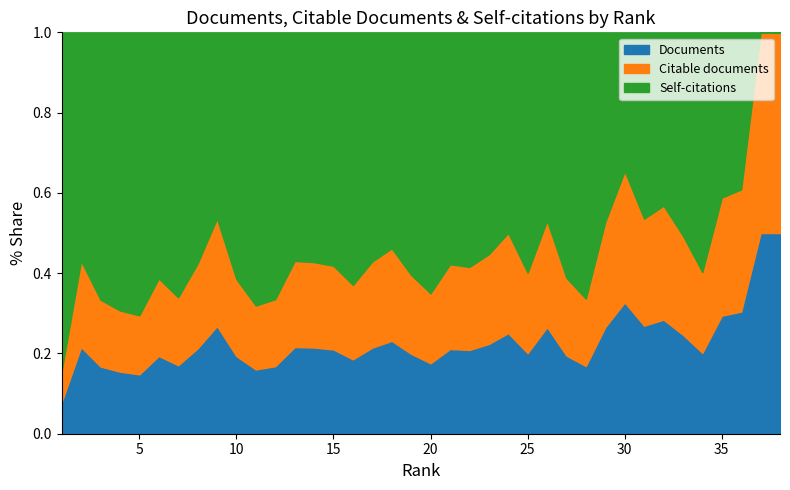

Does the chart have visible grid lines?

No